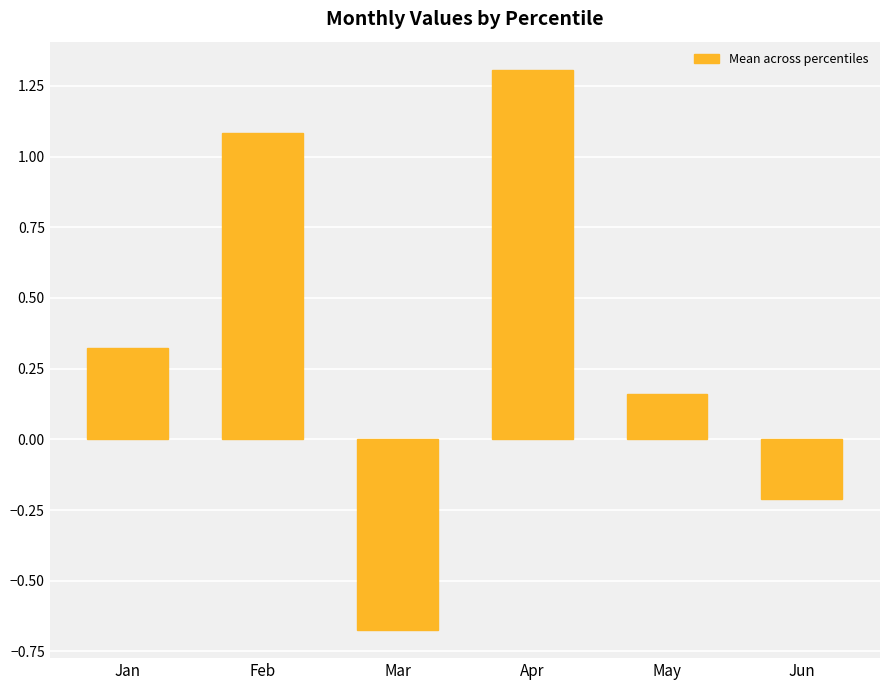

What is the change in value from Jan to Mar?

-1.0